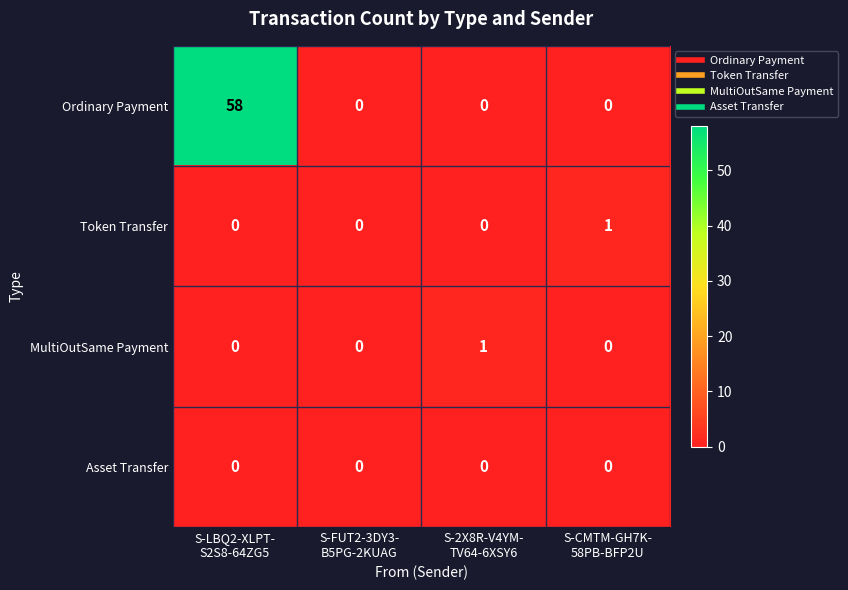

Reading left to right, transcribe all the data shown in this chart.

Ordinary Payment: 58	0	0	0
Token Transfer: 0	0	0	1
MultiOutSame Payment: 0	0	1	0
Asset Transfer: 0	0	0	0